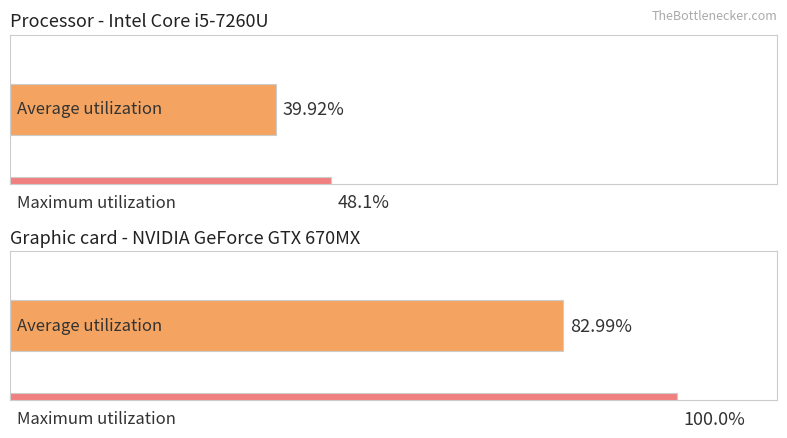

What is the maximum value for Maximum utilization?

100.0